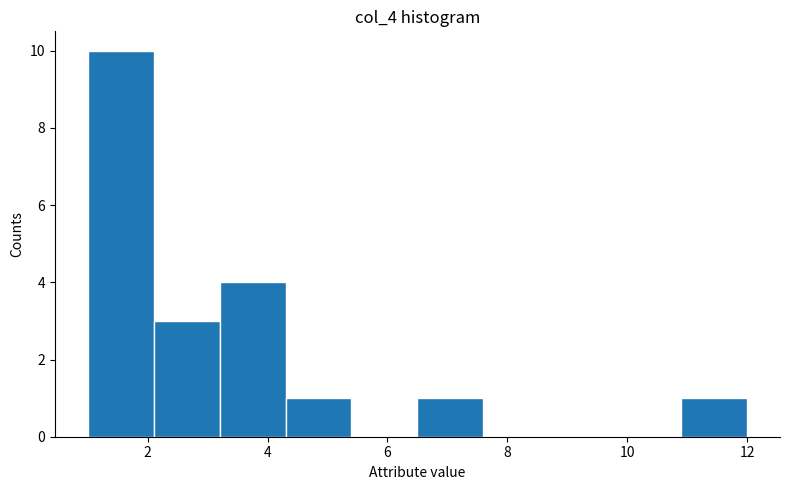

What is the height of the bar covering 2.1 to 3.2 on the x-axis? Neither the bar edges nor the heights are printed on the chart, so give them approximately, as read against the axes.

3